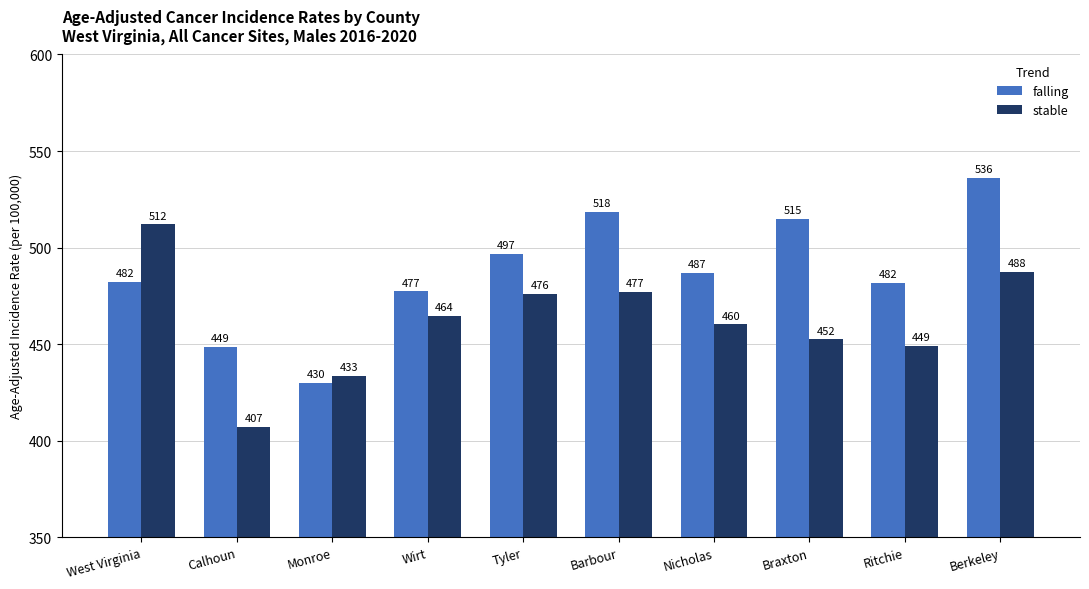

List the series in order of their overall mean, highest first.

falling, stable